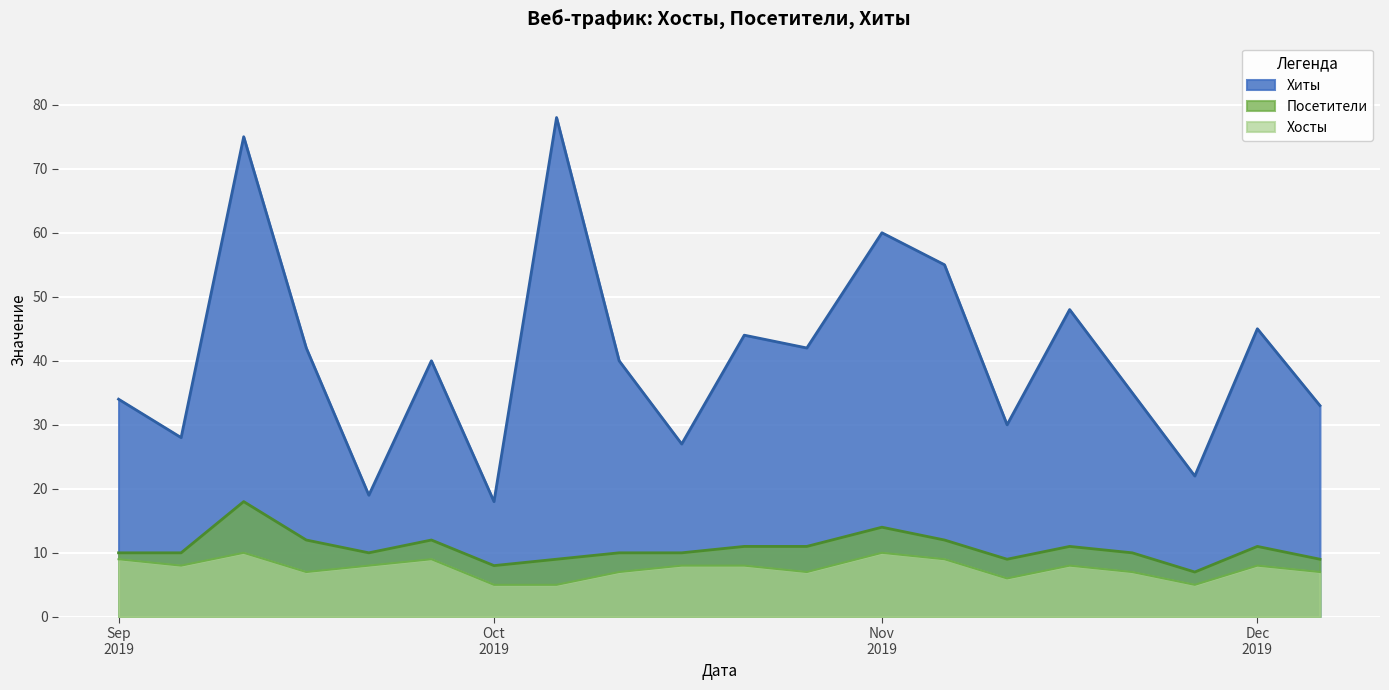

The value of Хосты at 2019-10-06 is 3. True or false?

False